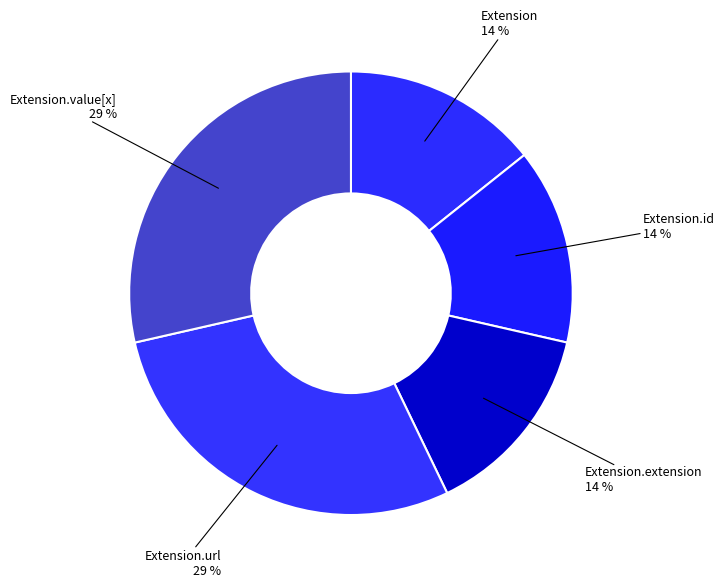

Count the number of slices in the pie.

5